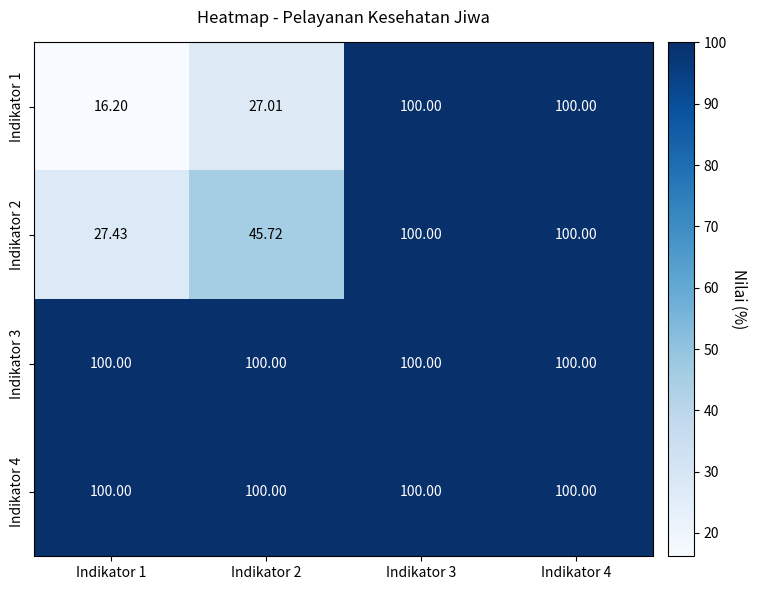

Is the value of Indikator 3 at Indikator 2 greater than the value of Indikator 1 at Indikator 1?

Yes